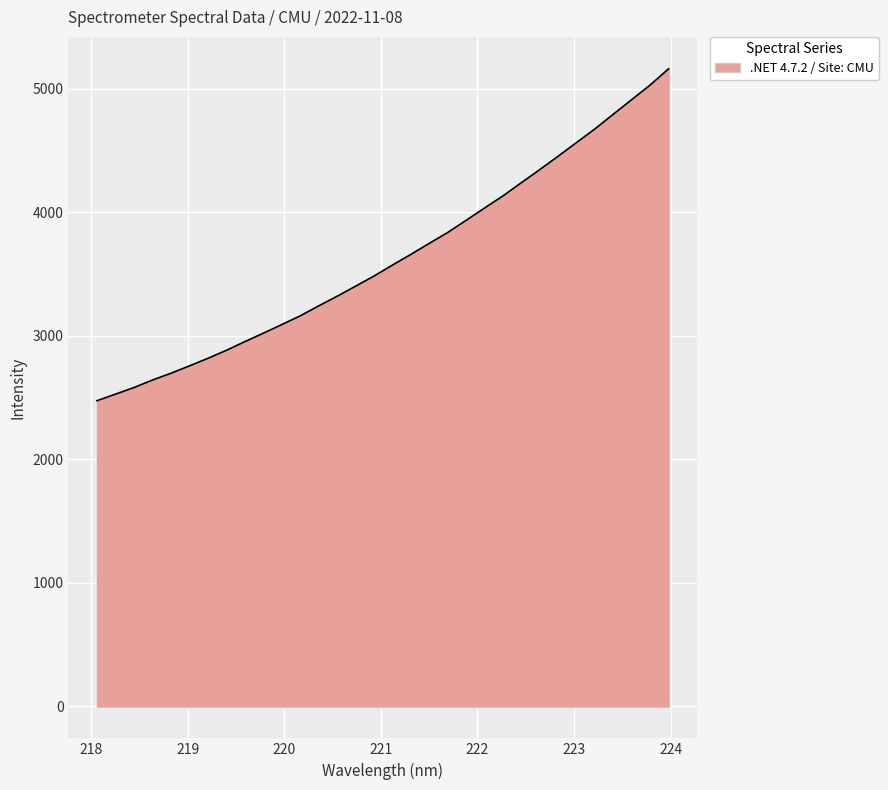

True or false: the data has more than 0 interior local peaks.

False